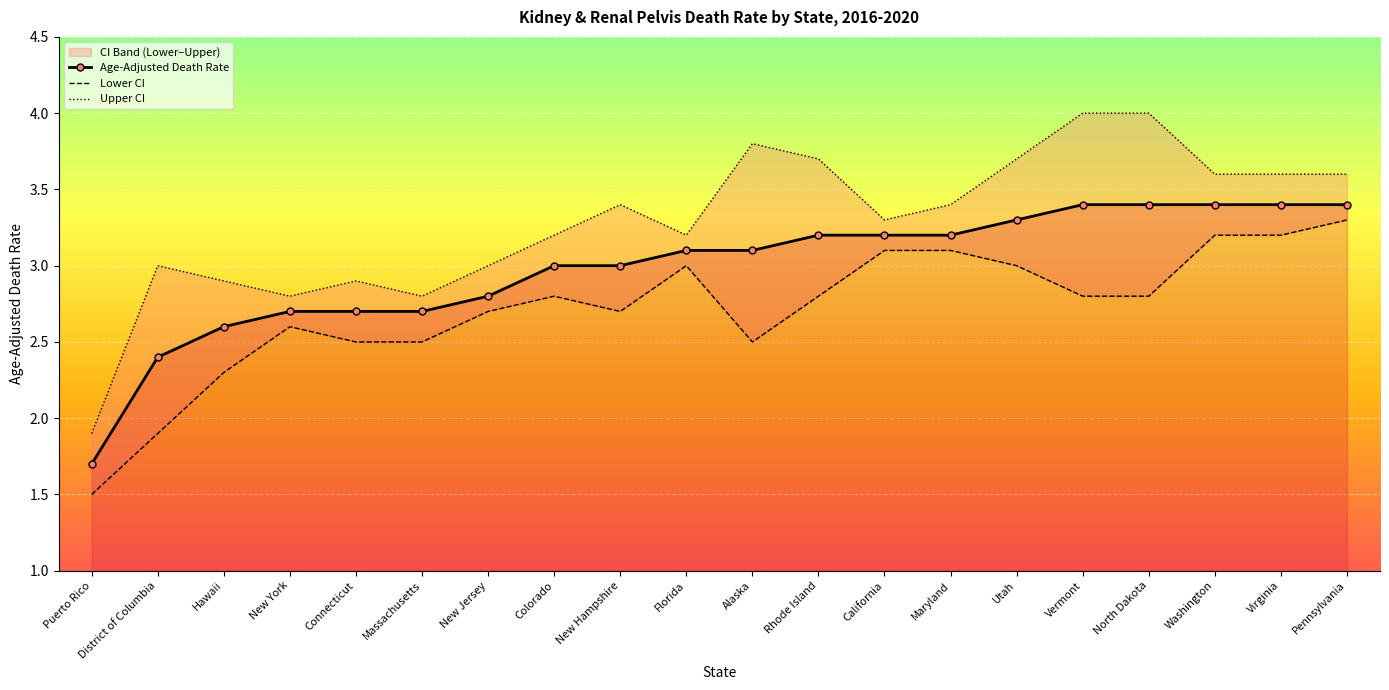

True or false: Lower CI and Upper CI intersect in this chart.

False